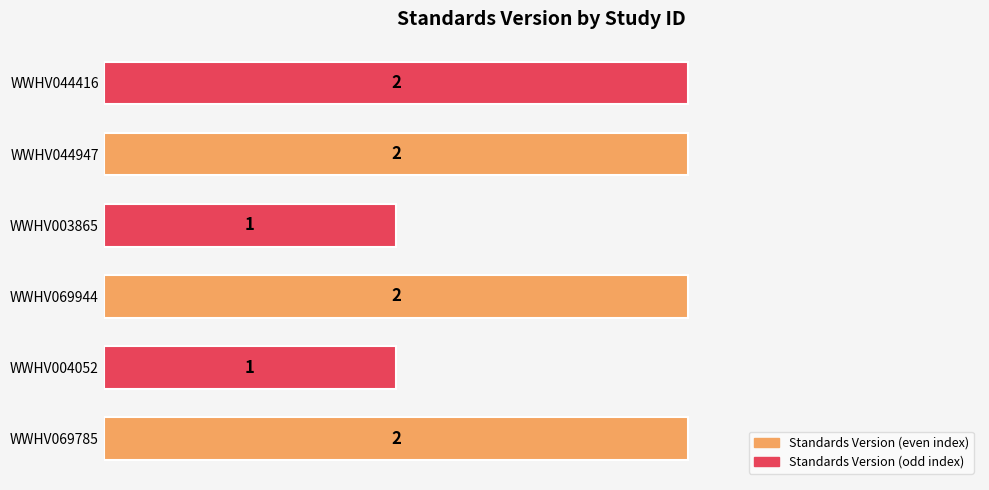

What is the minimum value shown in the chart?

1